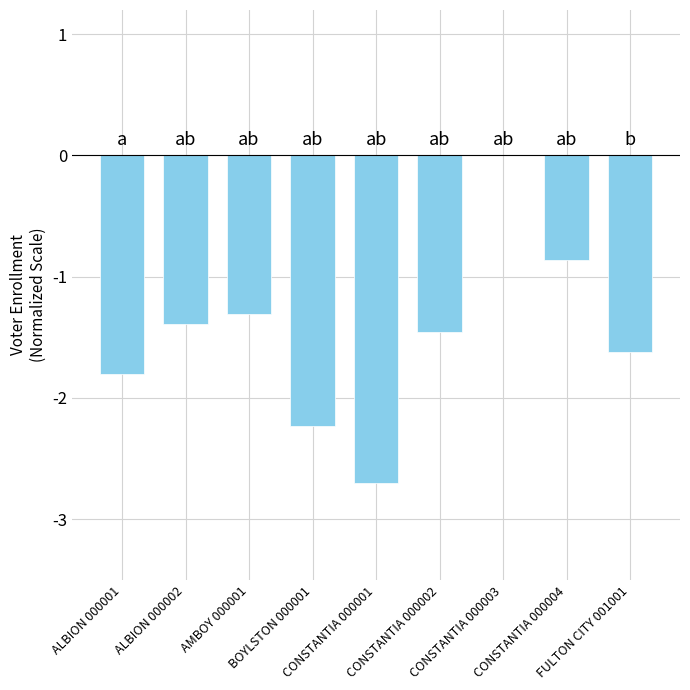

At which category does the chart reach its peak across all series?

CONSTANTIA 000003